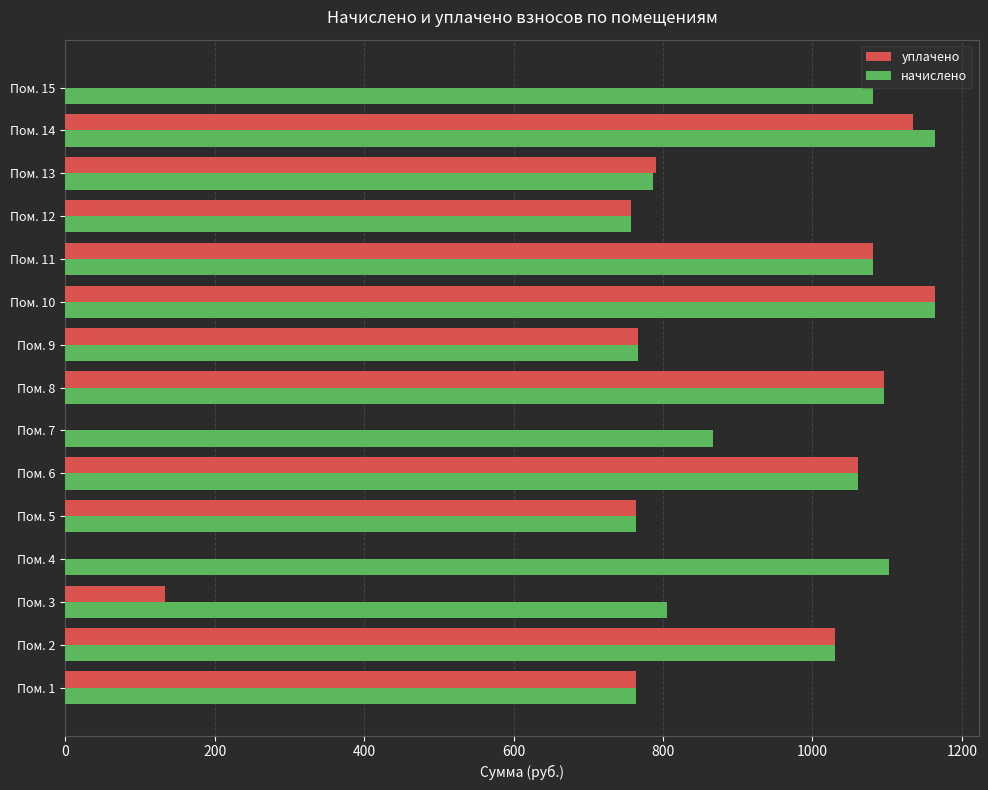

What is the sum of the начислено values at Пом. 12 and Пом. 15?

1838.5